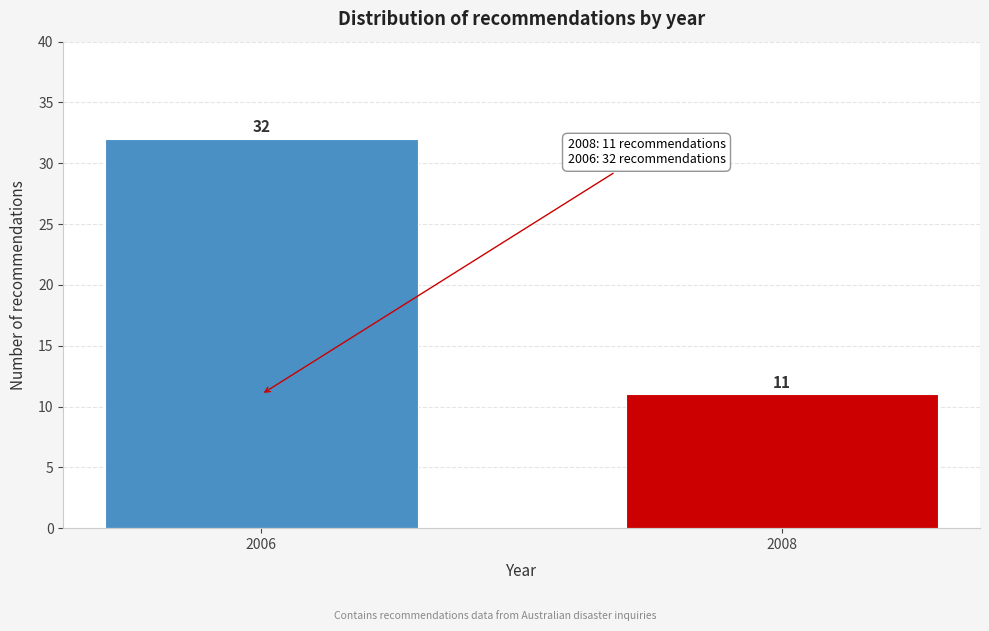

Reading left to right, transcribe all the data shown in this chart.

32	11